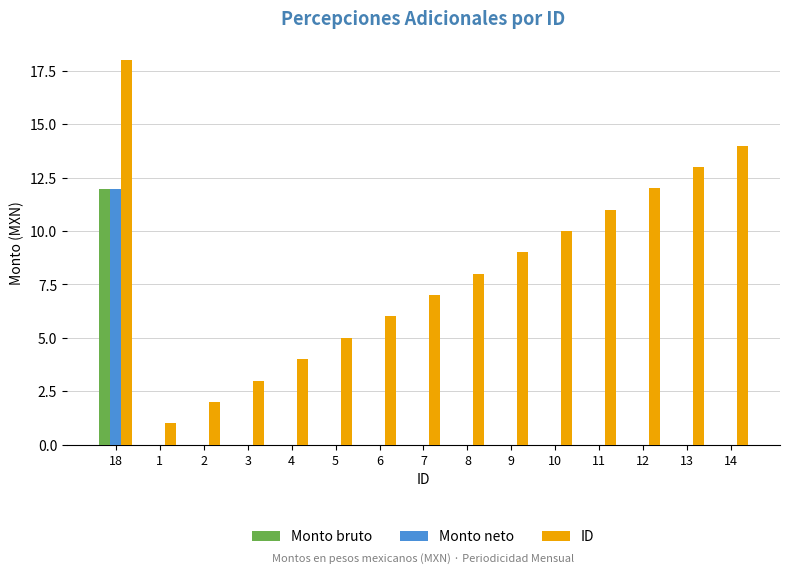

Count the number of data series in this chart.

3